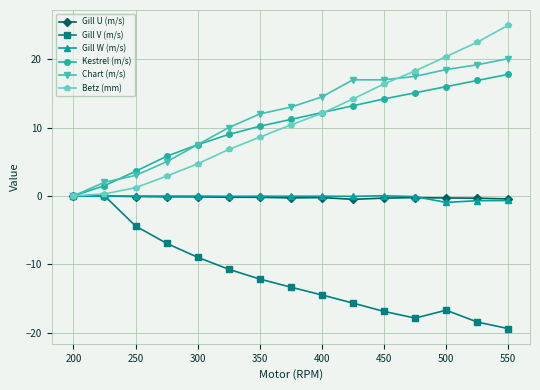

Which series has the largest range (max minus min)?

Betz (mm)